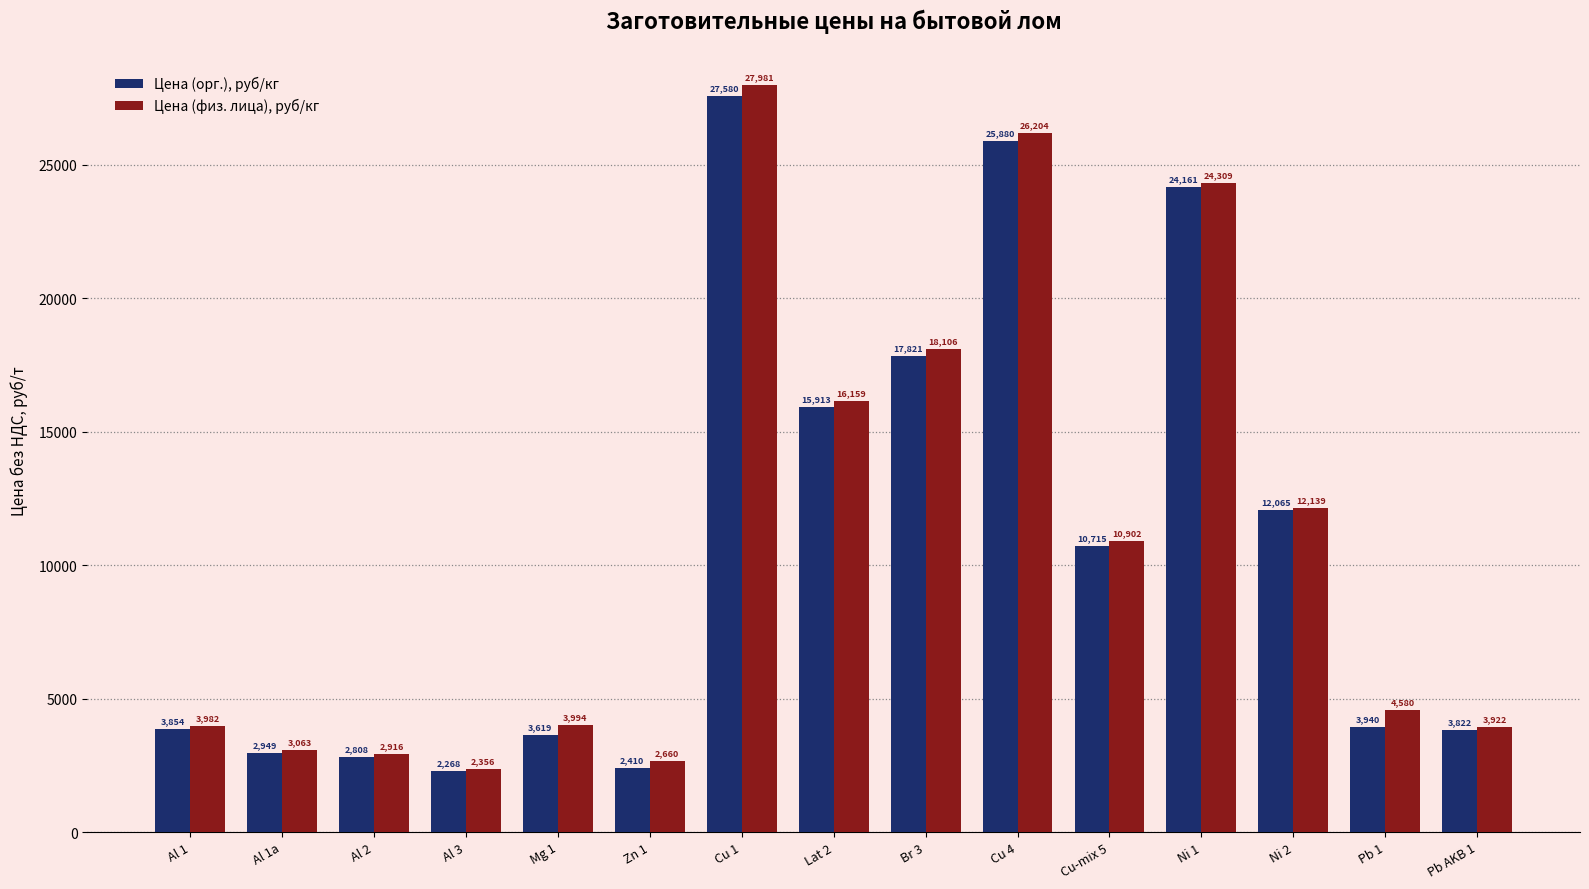

What value does the Цена (орг.), руб/кг series have at Lat 2?

15913.3